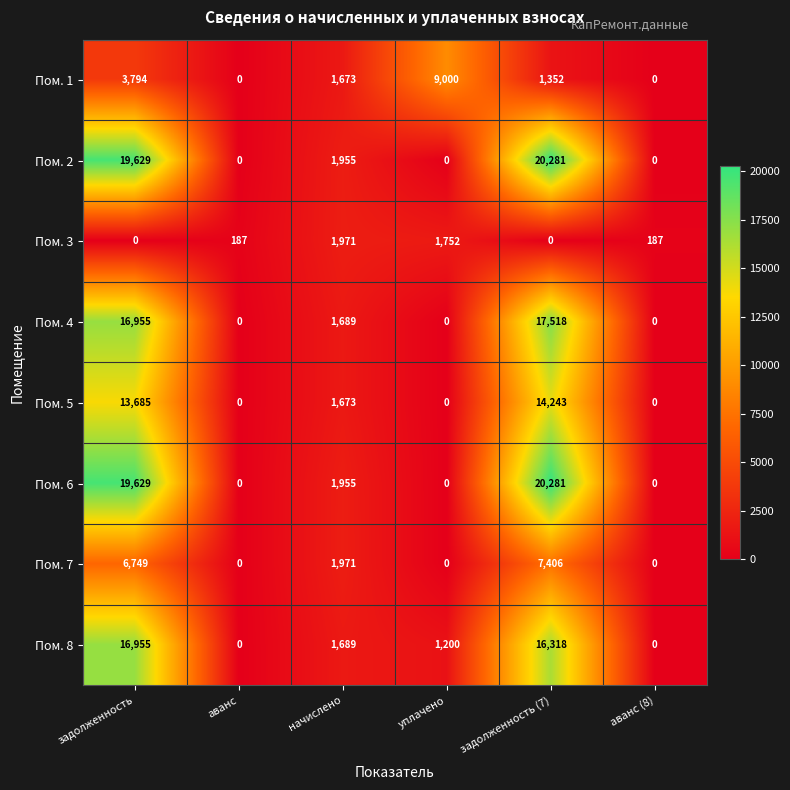

What is the total value across all series at аванс?

187